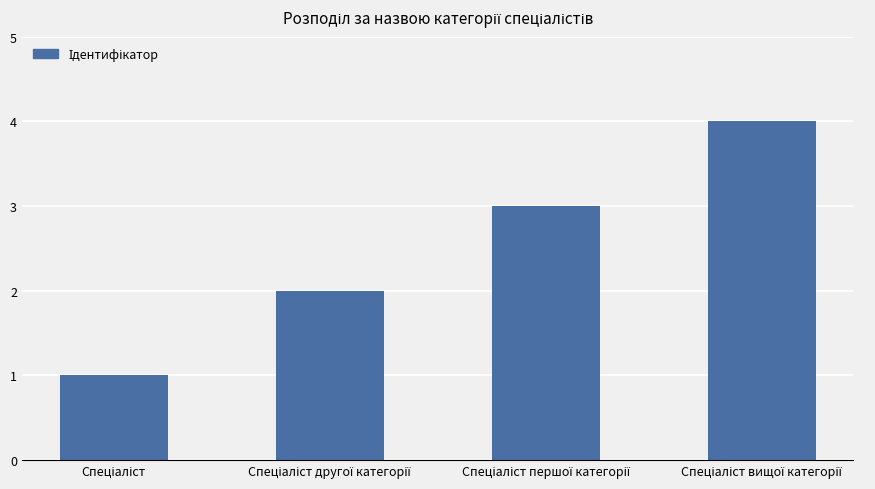

What is the maximum value shown in the chart?

4